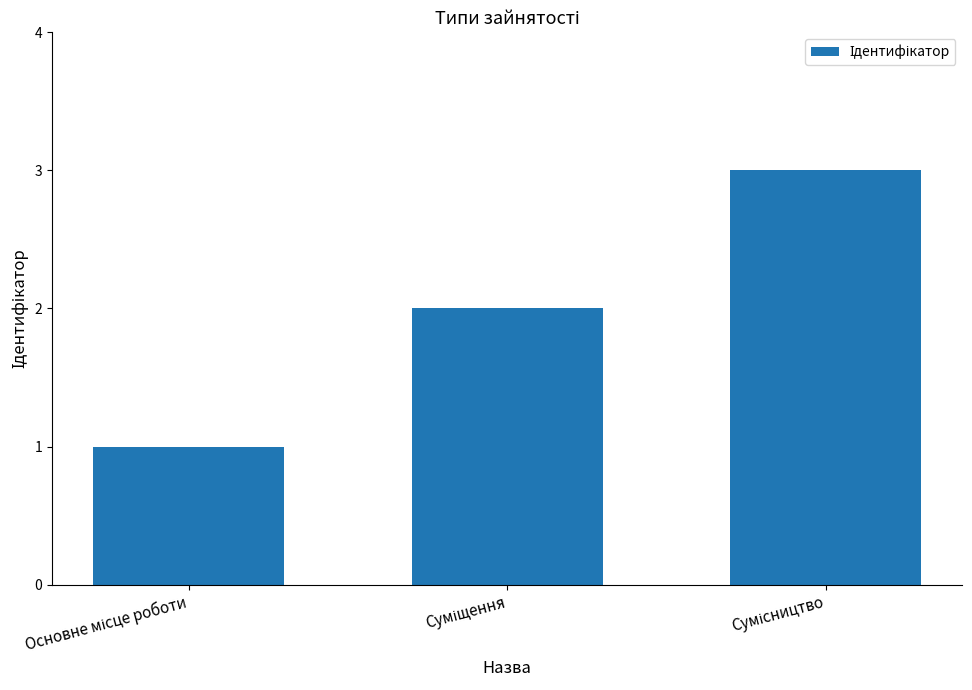

What is the greatest value displayed?

3